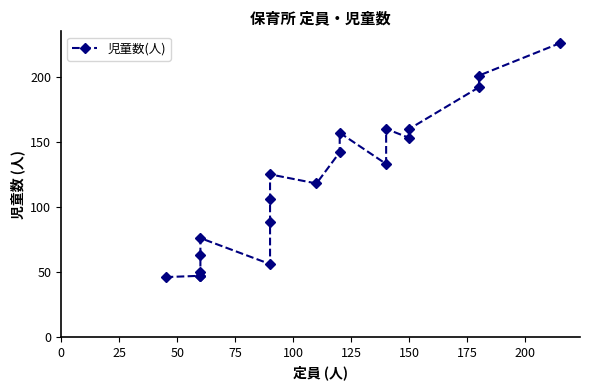

How many lines are shown in the chart?

1